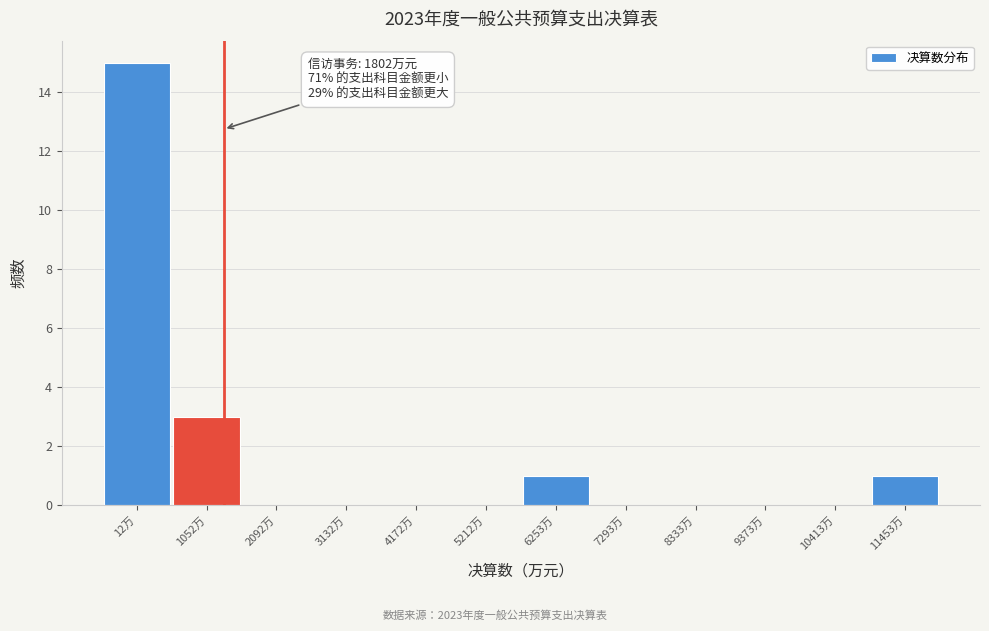

Reading right to left, list all the values displayed in this chart.

11453万=1	10413万=0	9373万=0	8333万=0	7293万=0	6253万=1	5212万=0	4172万=0	3132万=0	2092万=0	1052万=3	12万=15